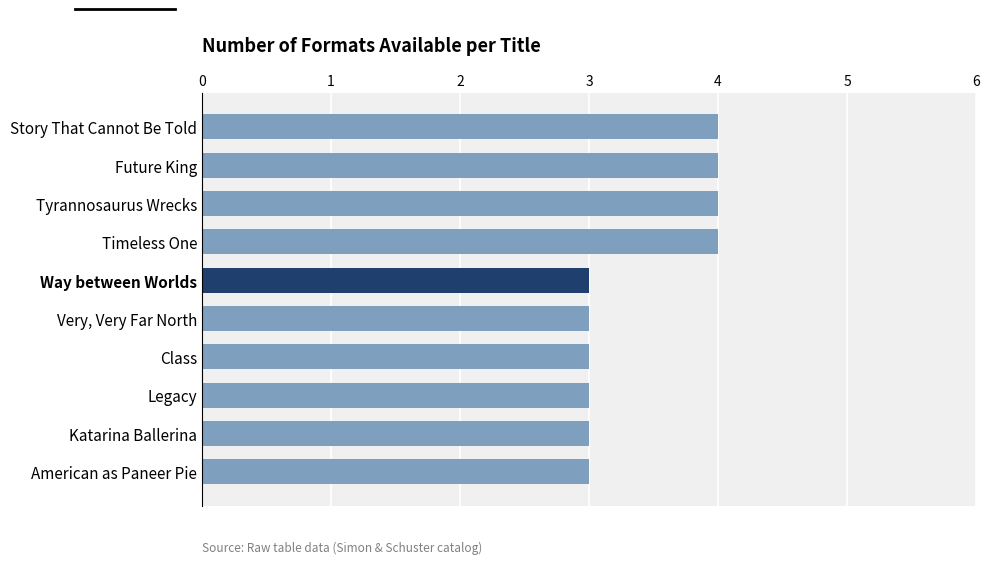

What is the difference between the maximum and second lowest values?

1